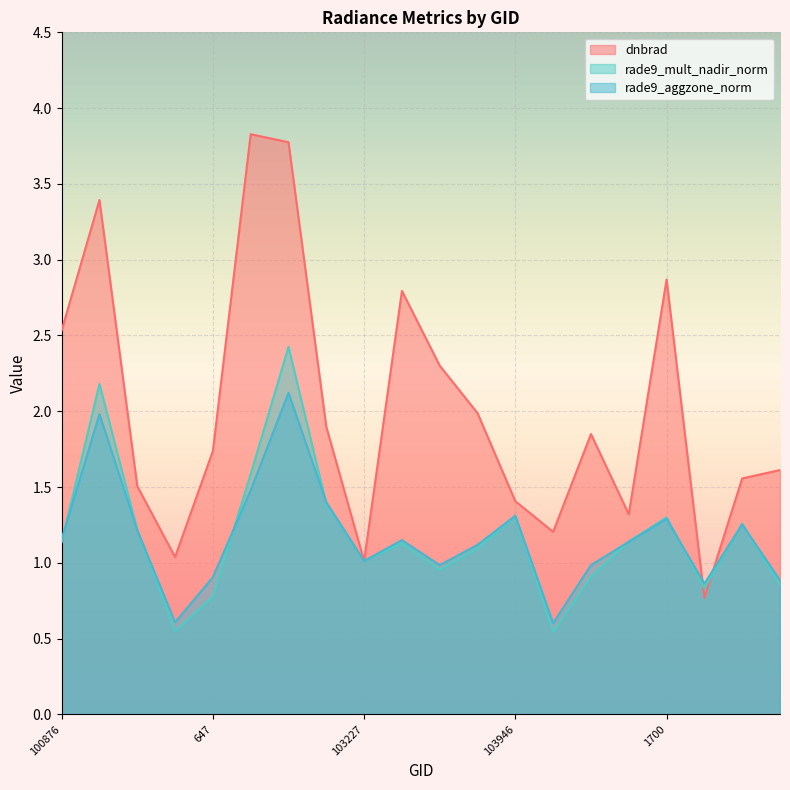

True or false: rade9_aggzone_norm has a value of 0.2 at 108468.

False